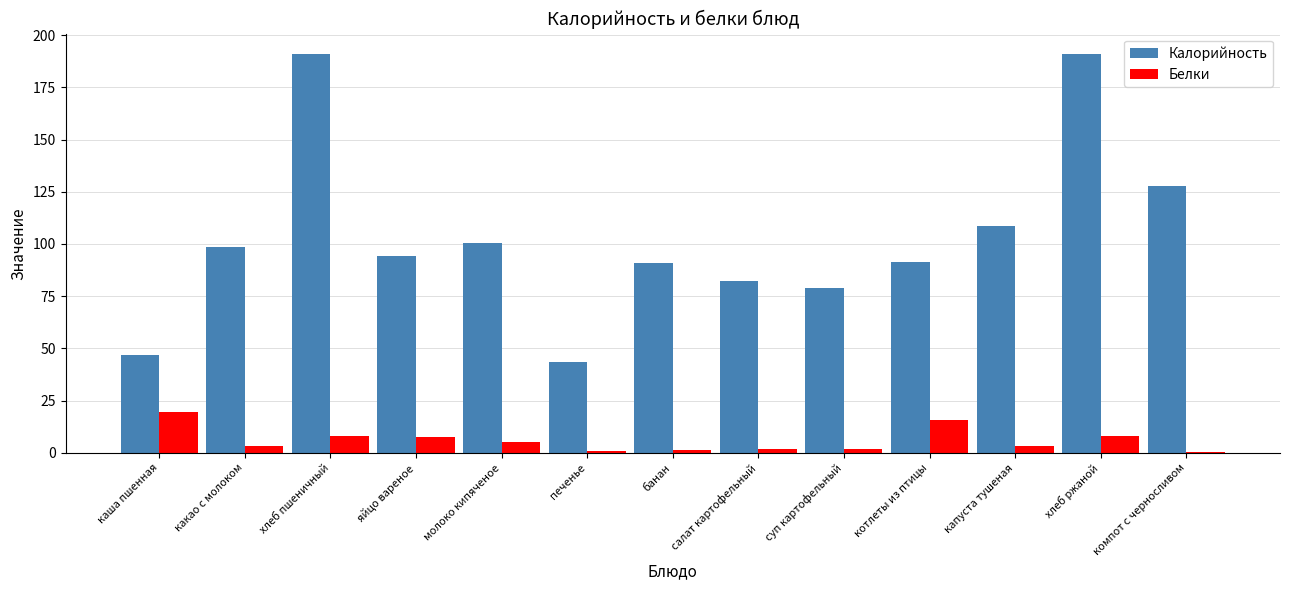

Which series changed the most between суп картофельный and компот с черносливом?

Калорийность